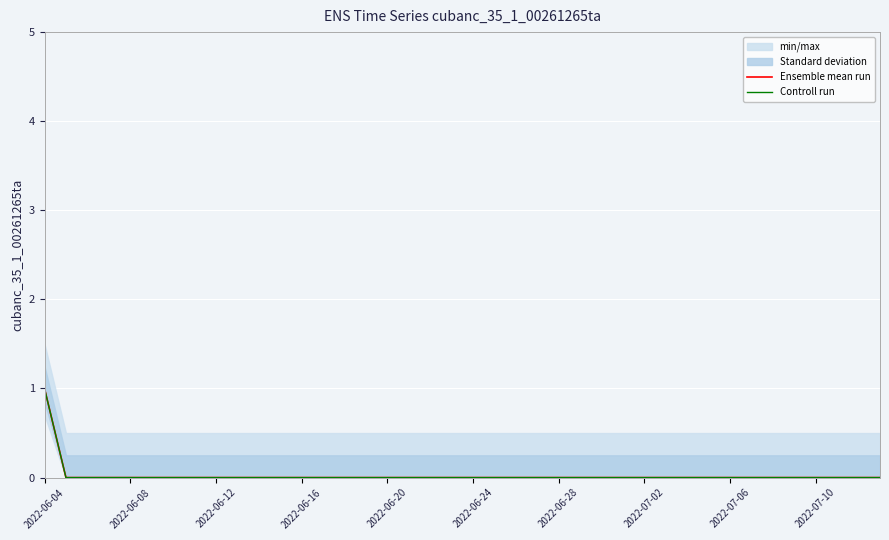

How many Ensemble mean run values are between 0 and 1?

40